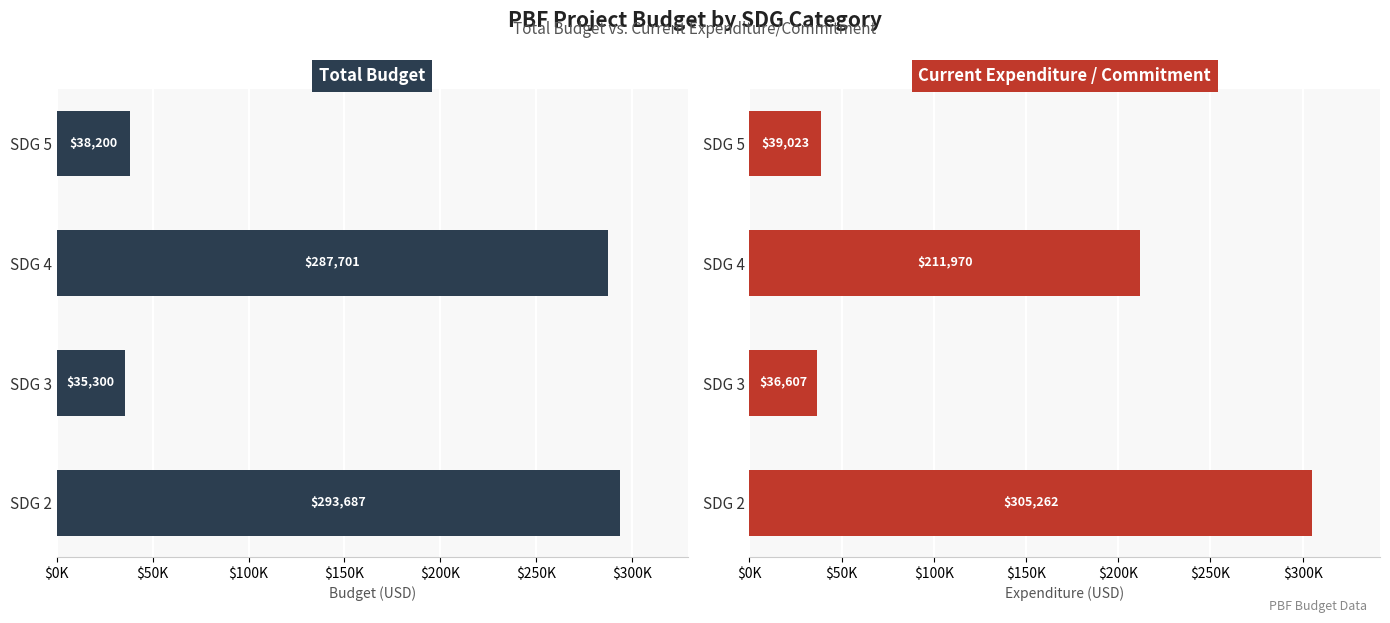

Which series changed the most between SDG 3 and SDG 4?

Total Budget